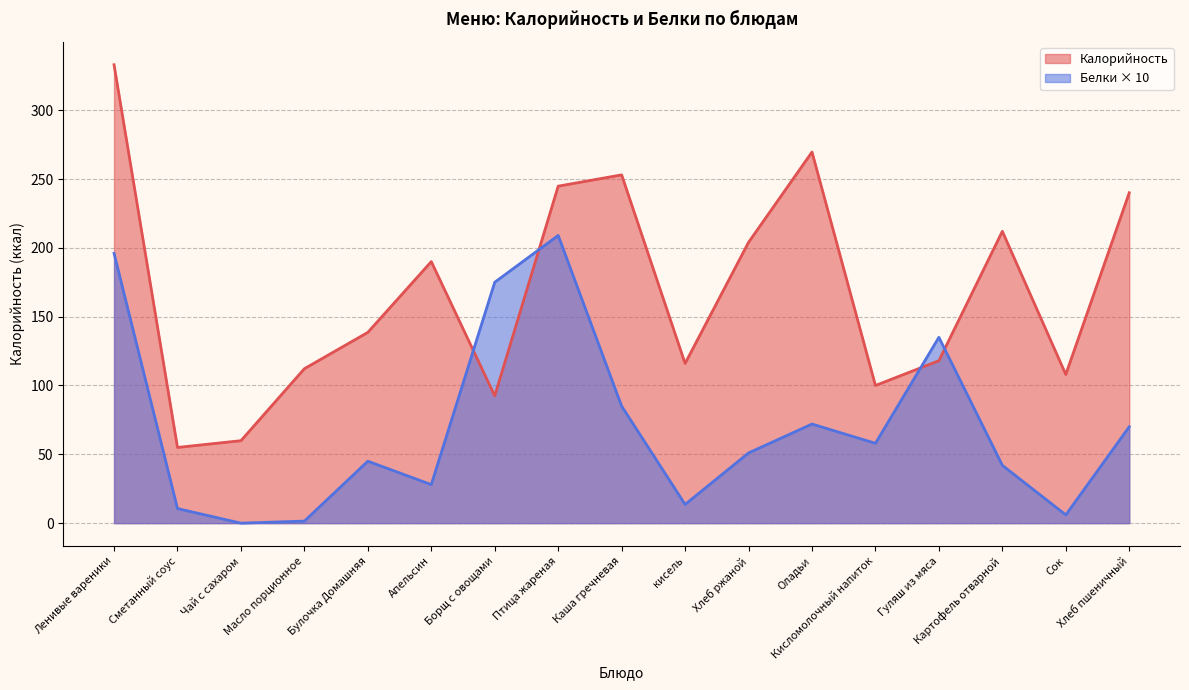

Does the chart display data point markers on the line(s)?

No